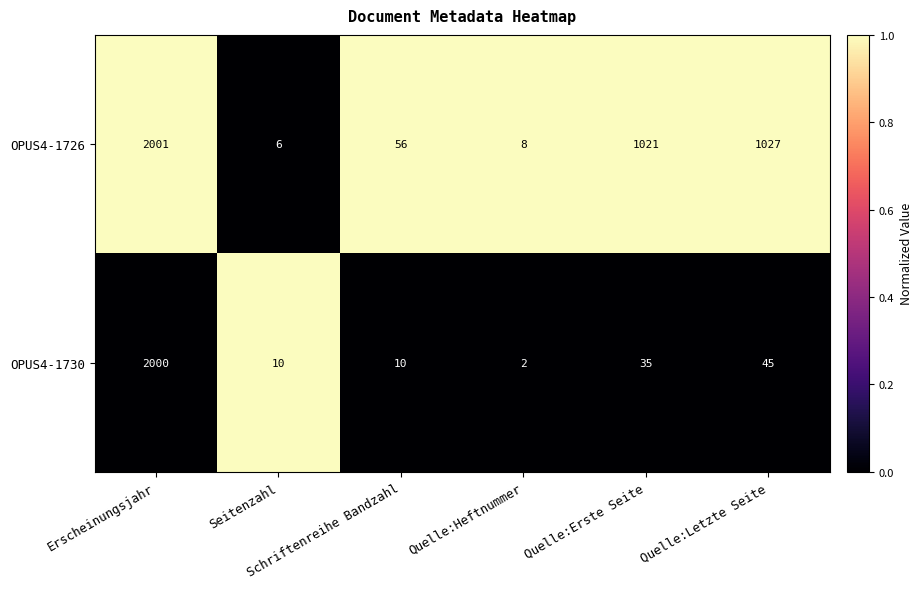

Which category has the lowest value across all series?

Quelle:Heftnummer